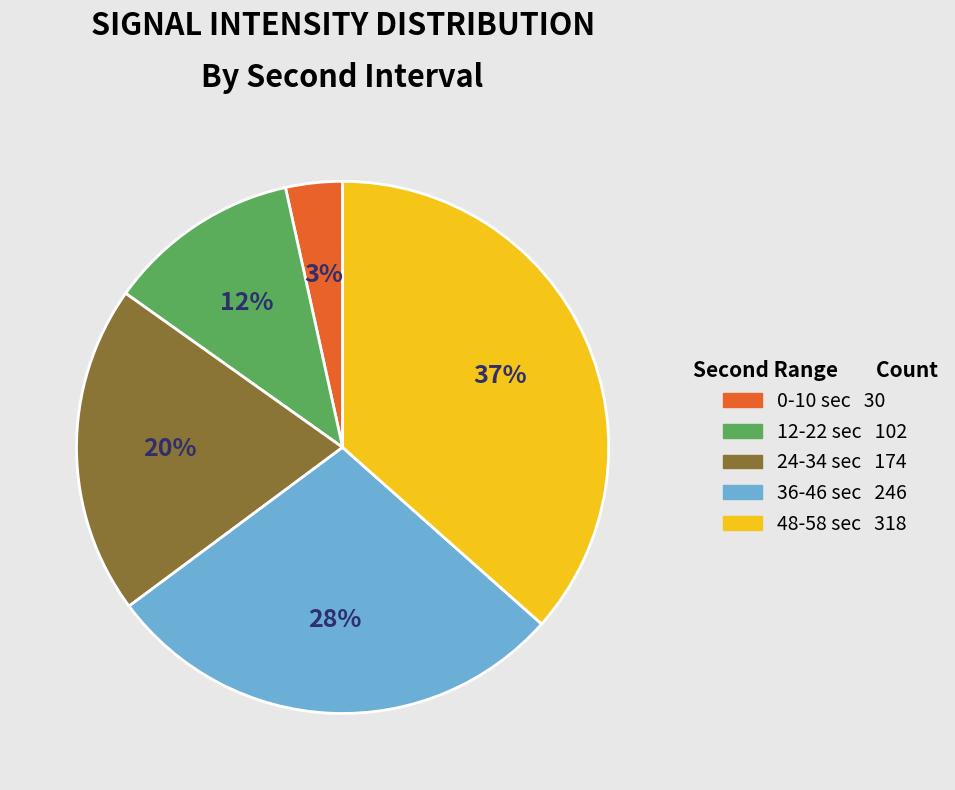

To the nearest percent, what is the average slice percentage?

20%